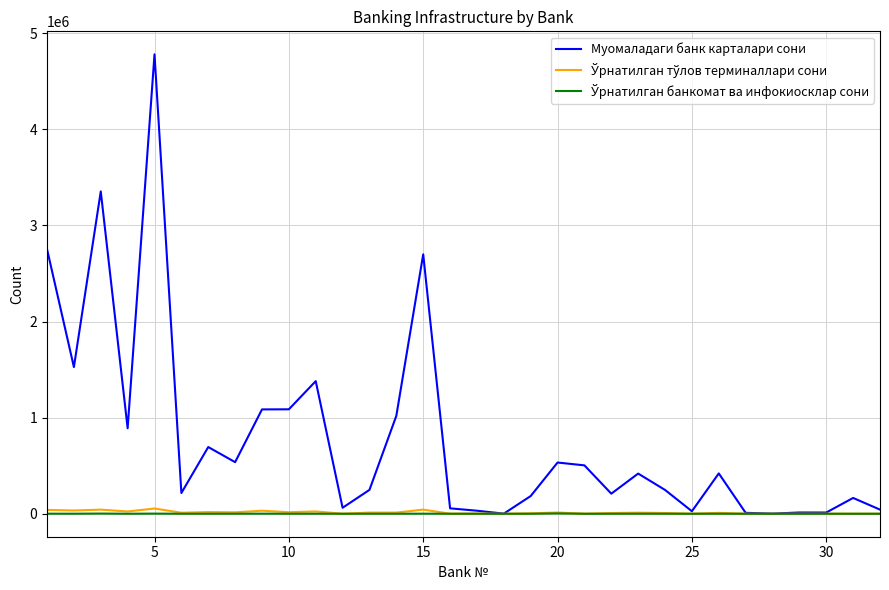

Which series has the largest total across all categories?

Муомаладаги банк карталари сони